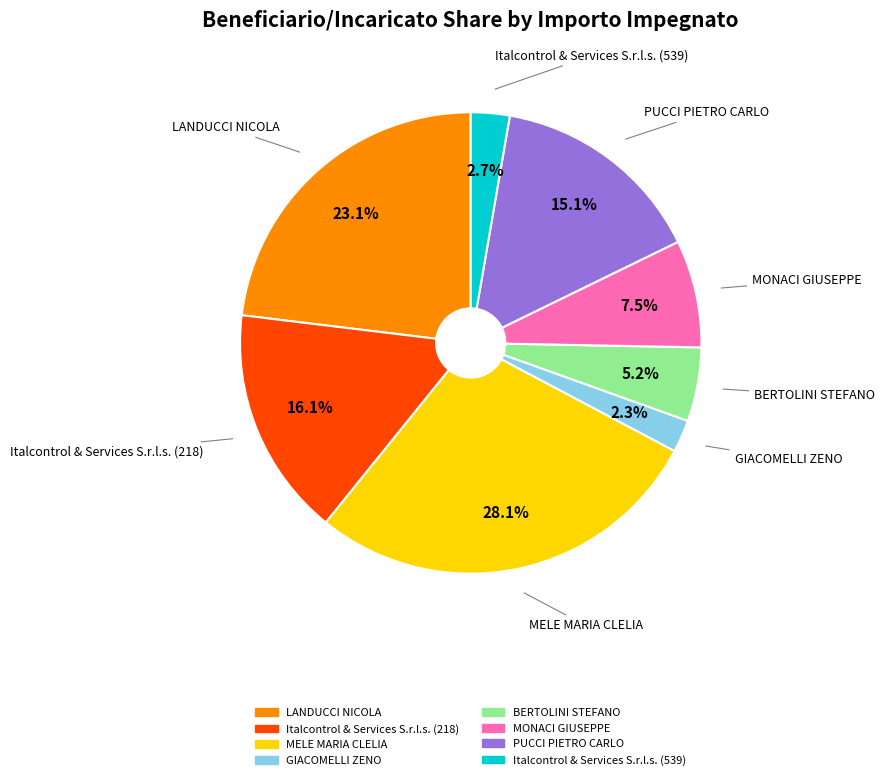

To the nearest percent, what percentage of the pie is MELE MARIA CLELIA?

28%